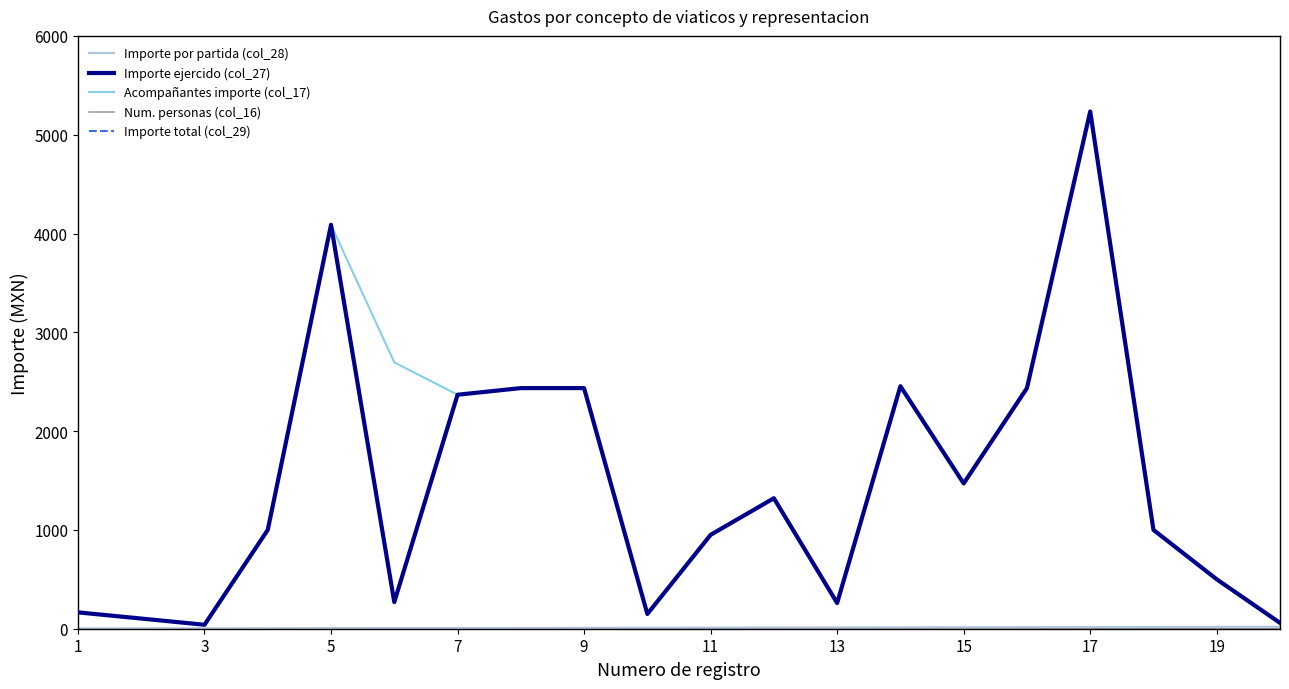

How many lines are shown in the chart?

5